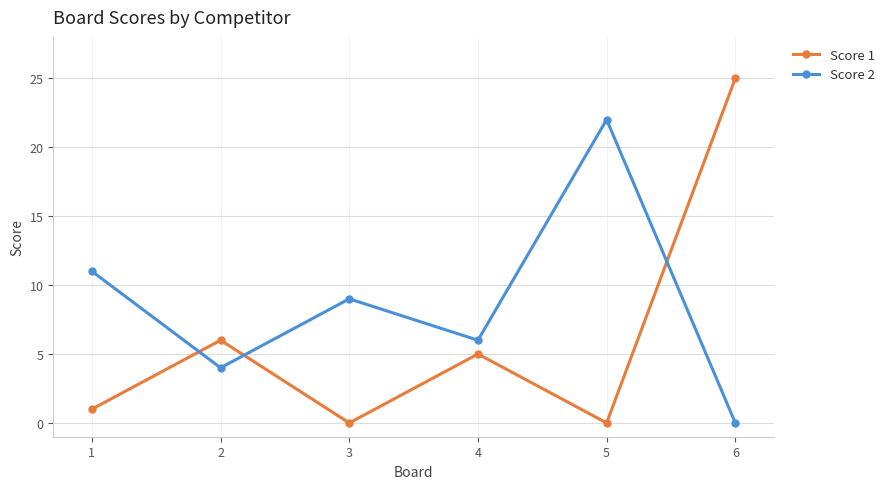

After their last crossing, which series has the higher values: Score 1 or Score 2?

Score 1